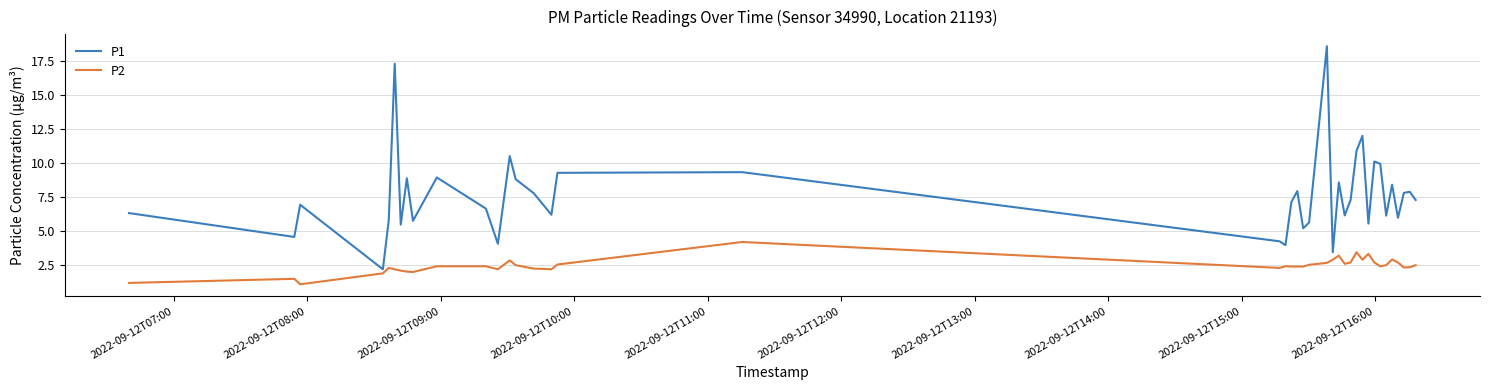

Which series has the largest total across all categories?

P1